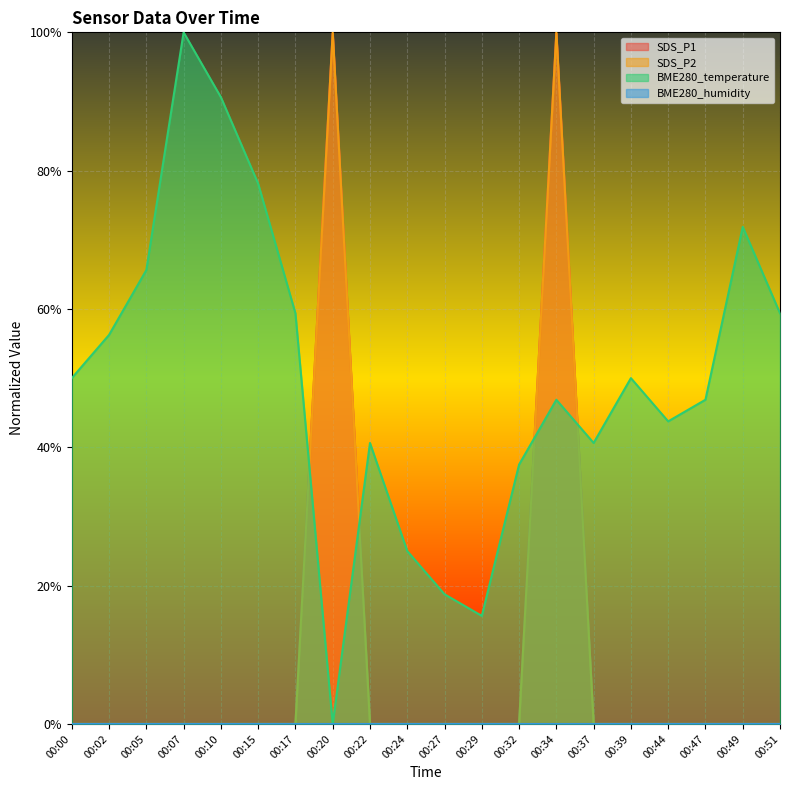

What is the total value across all series at 00:32?

0.4